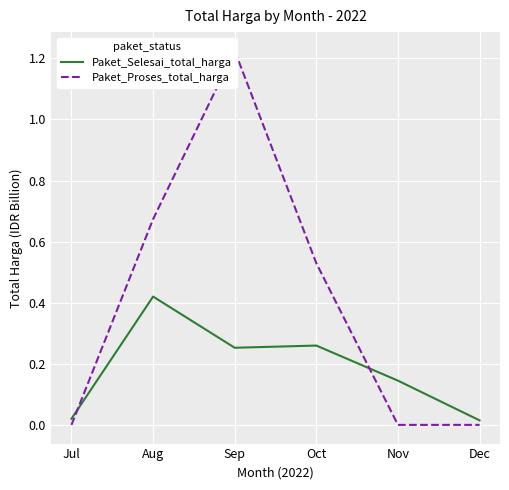

True or false: Paket_Proses_total_harga has more than 2 interior local peaks.

False